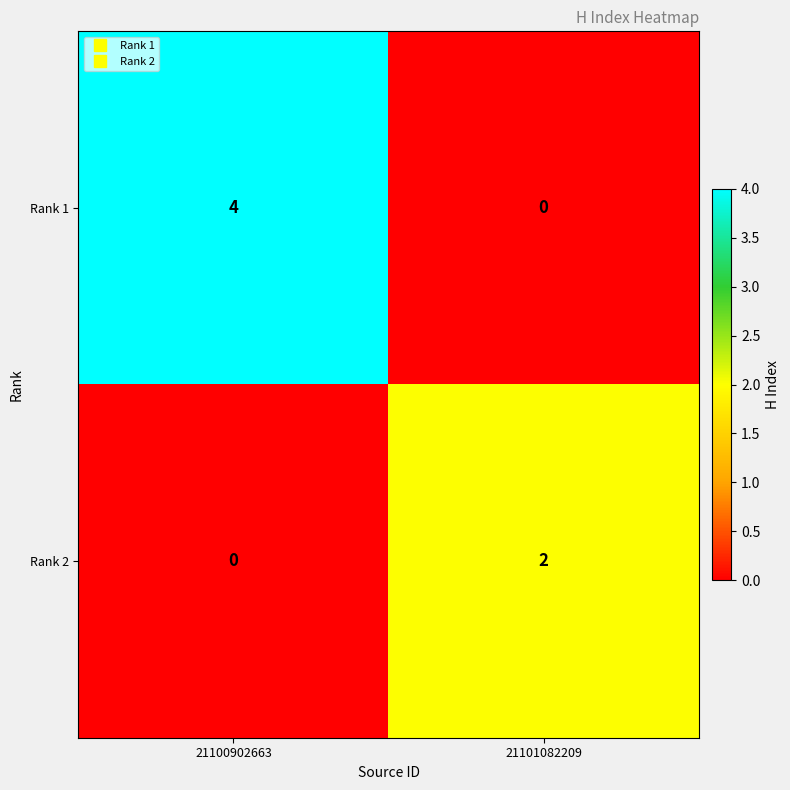

Which series has the largest total across all categories?

Rank 1